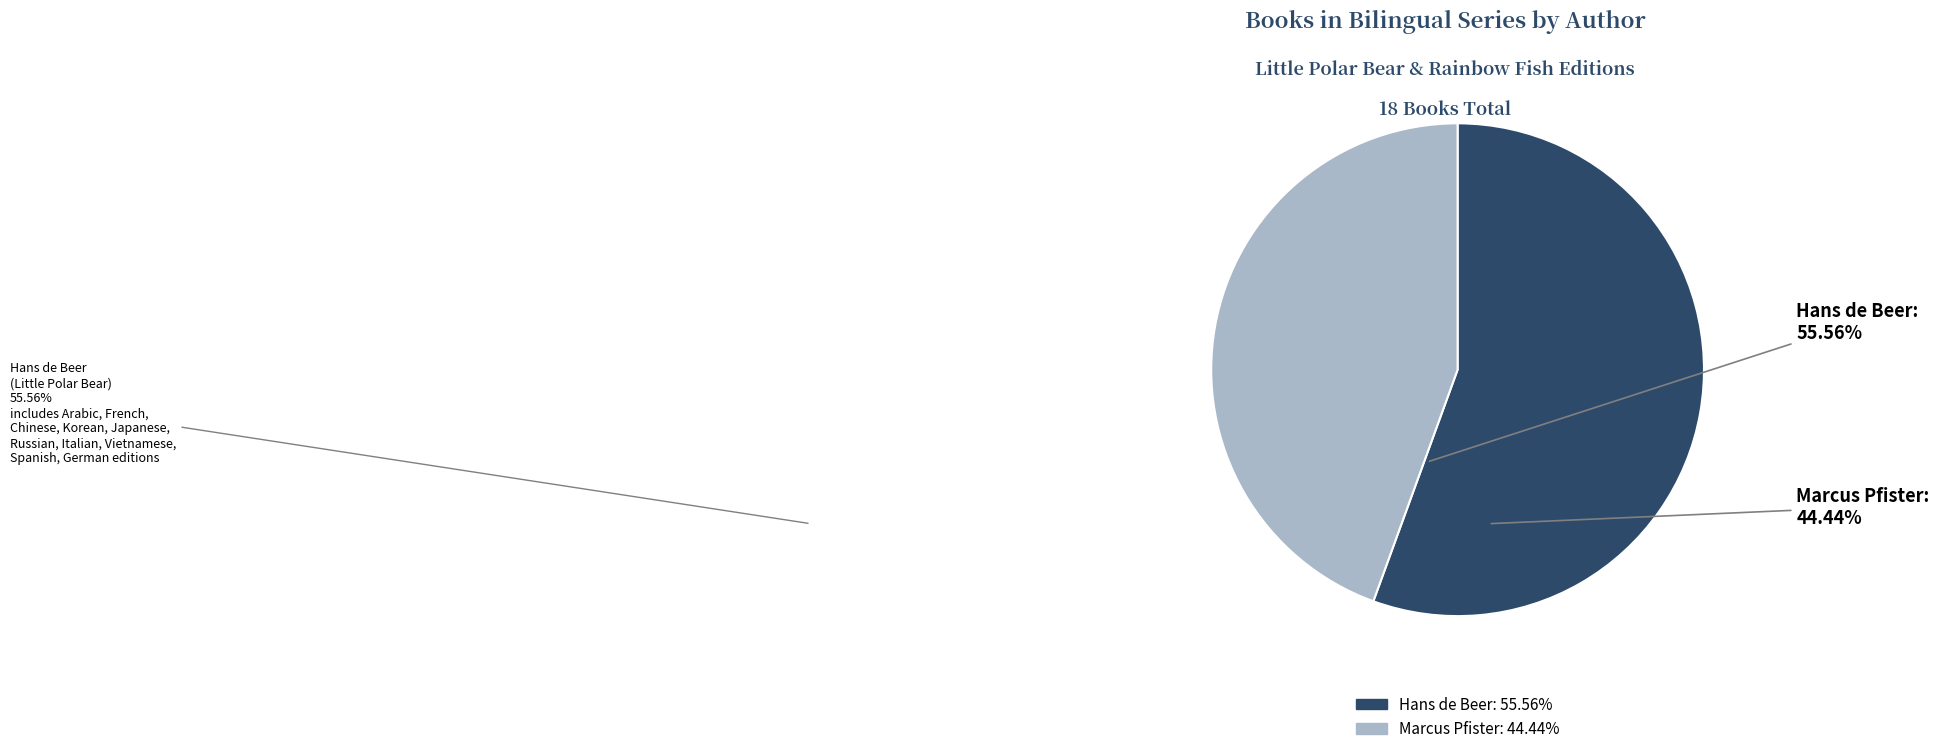

Is there any slice that represents more than half of the pie?

Yes